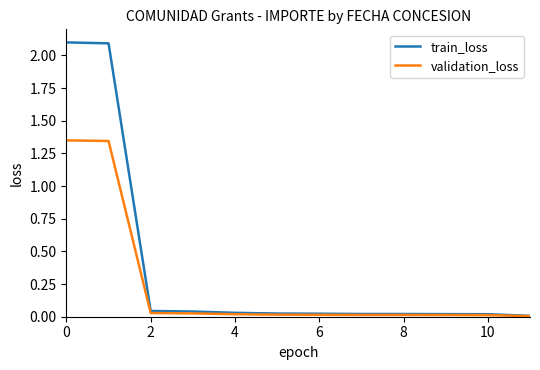

Which series has the largest total across all categories?

train_loss